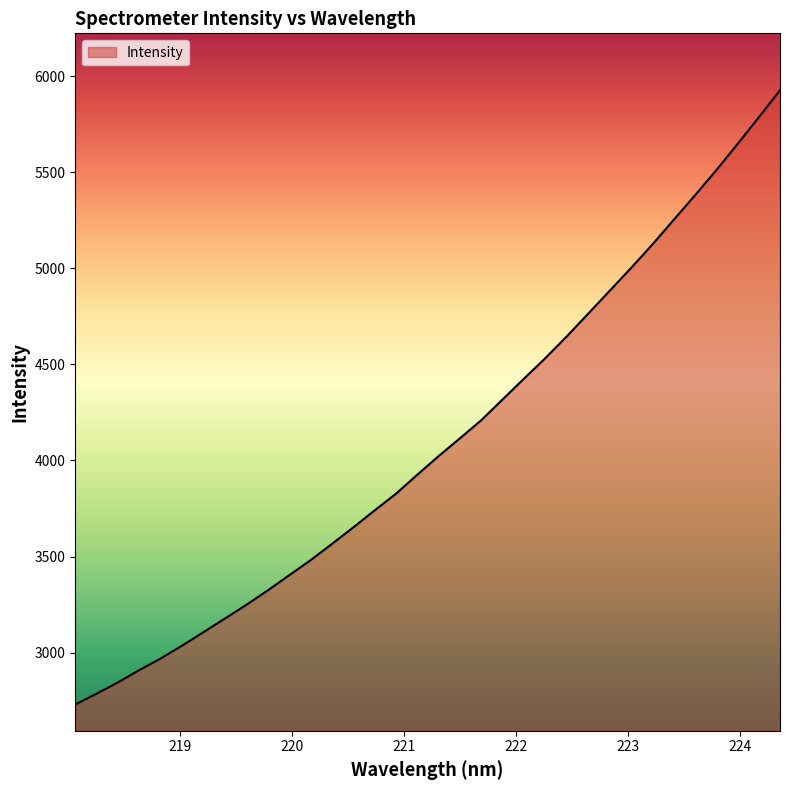

What is the greatest value displayed?

5927.1